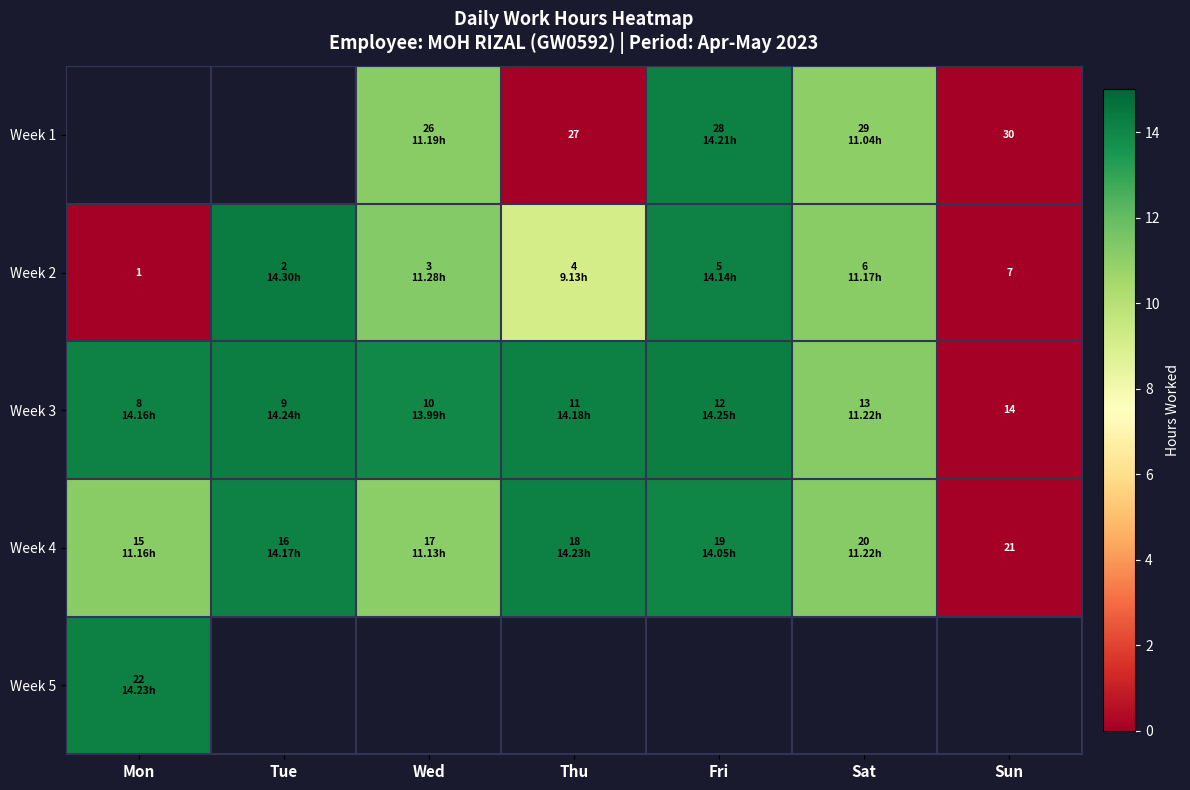

How many values in the Week 2 series are below 11?

3